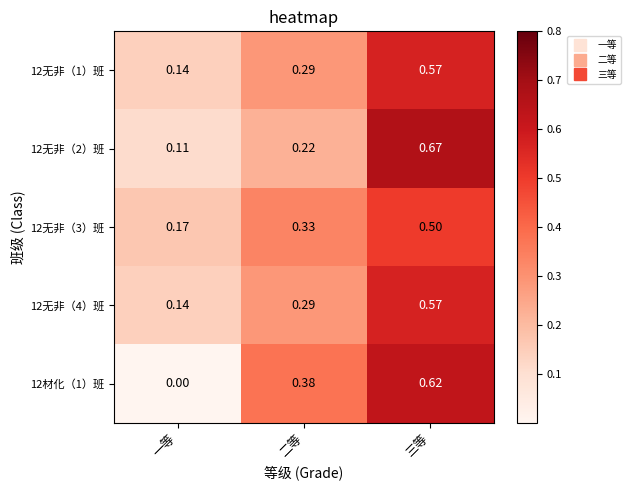

Which label corresponds to the smallest value in the chart?

一等